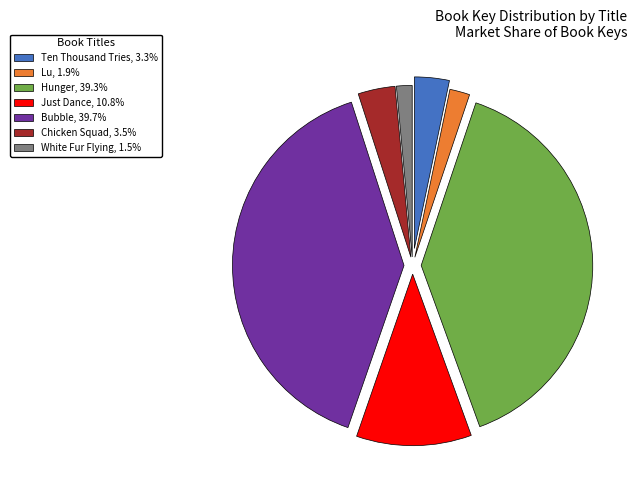

Count the number of slices in the pie.

7